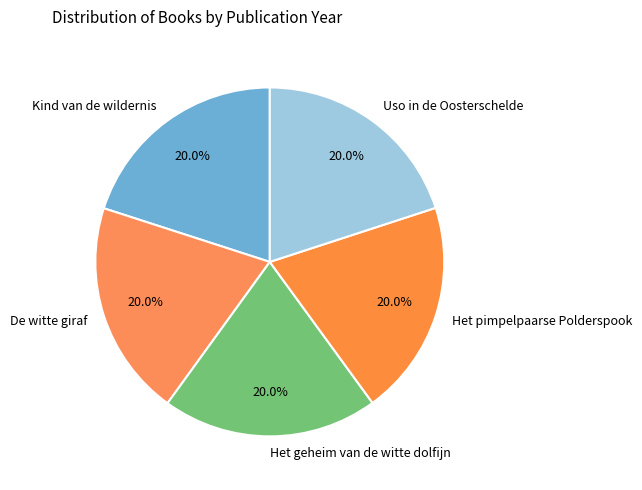

Is there a majority slice in this chart?

No